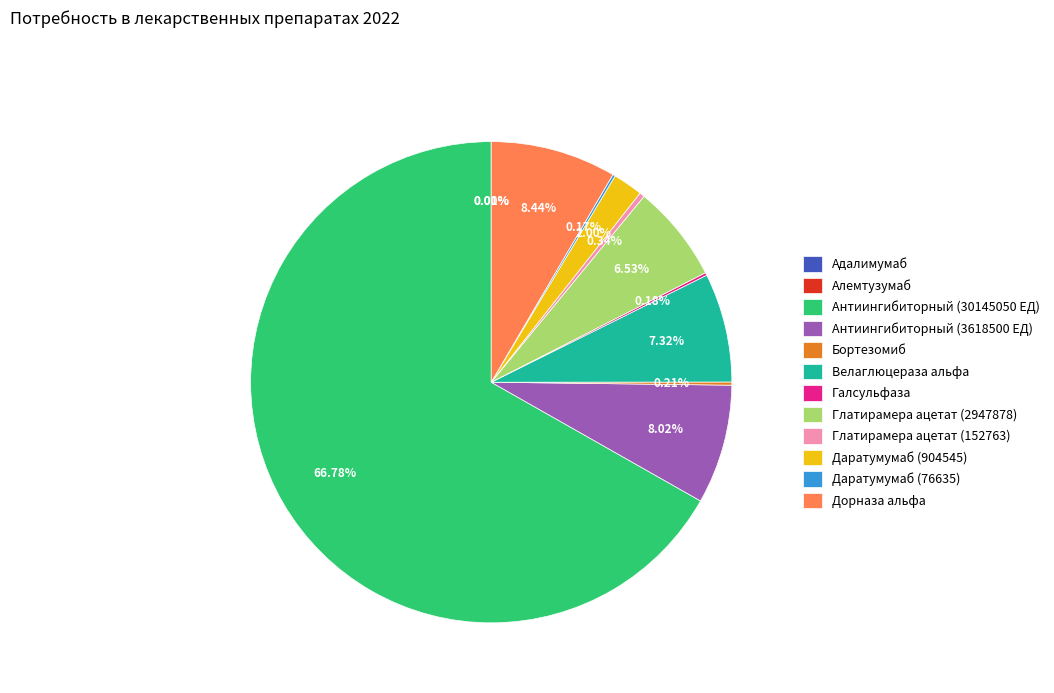

Is it true that Дорназа альфа is 22% of the pie?

False